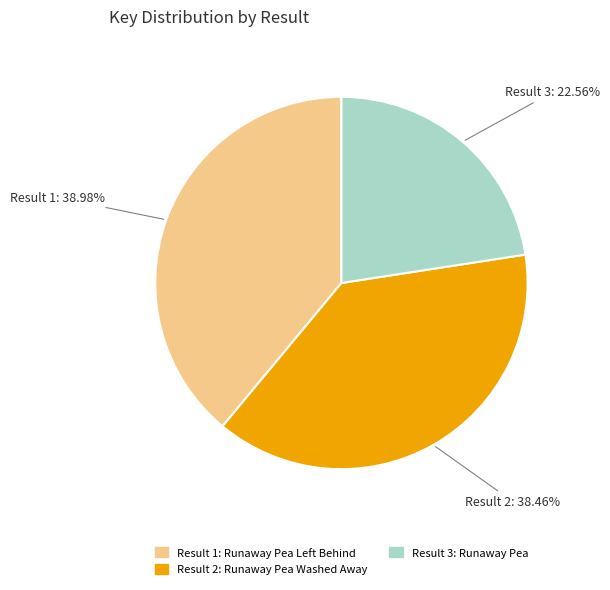

Is there any slice that represents more than half of the pie?

No